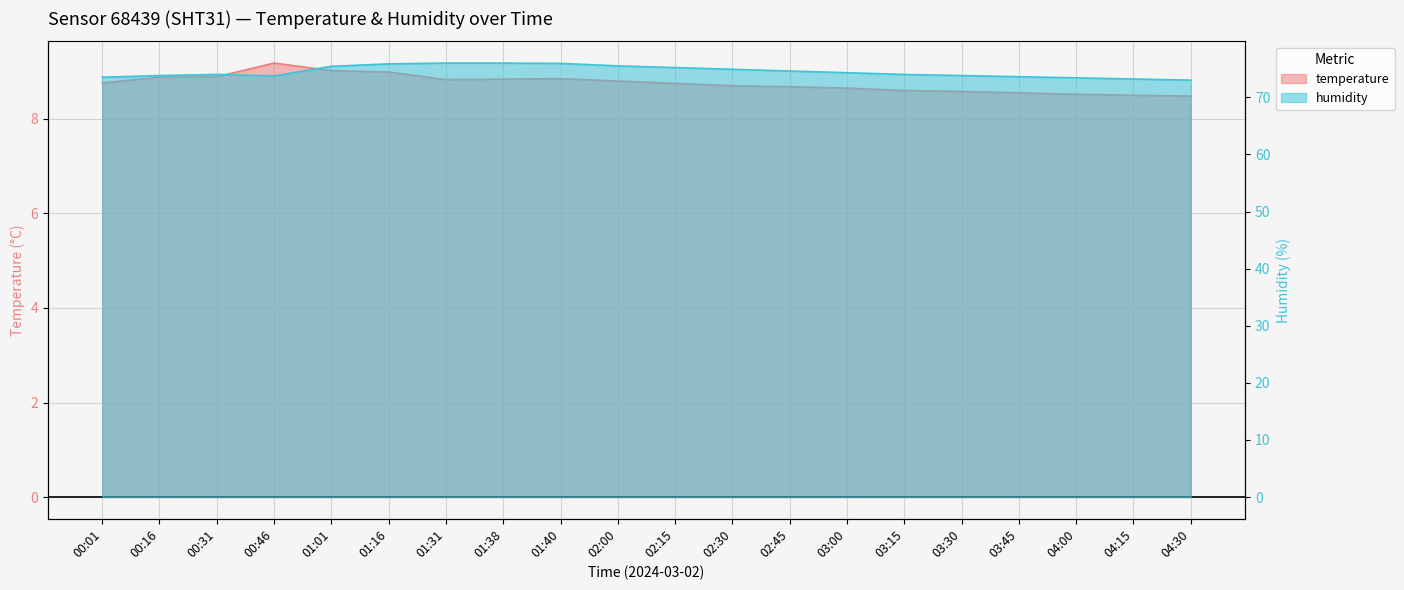

At how many categories does at least one series exceed 22?

20